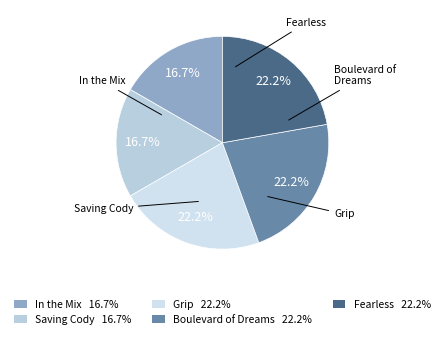

Which slice is the smallest?

In the Mix